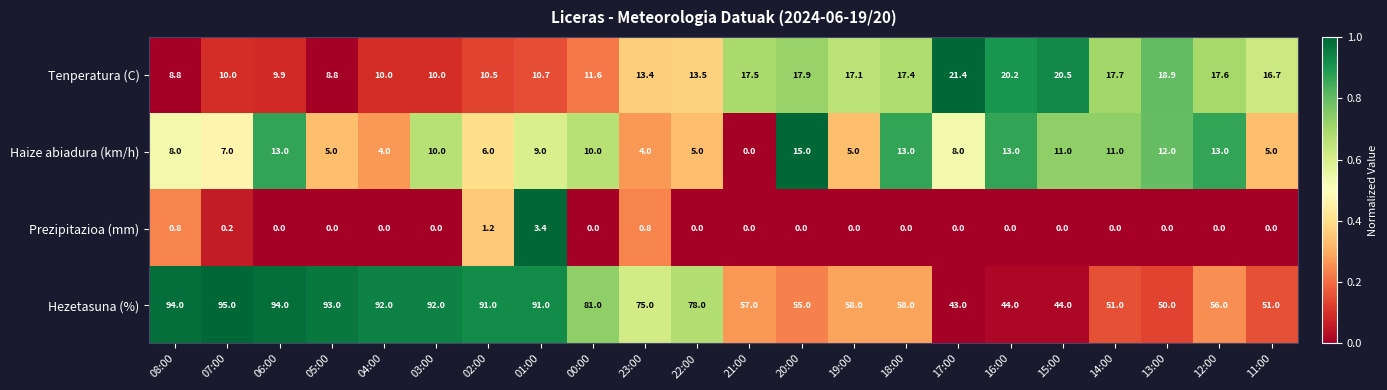

Is it true that Haize abiadura (km/h) equals 3.7 at 12:00?

False